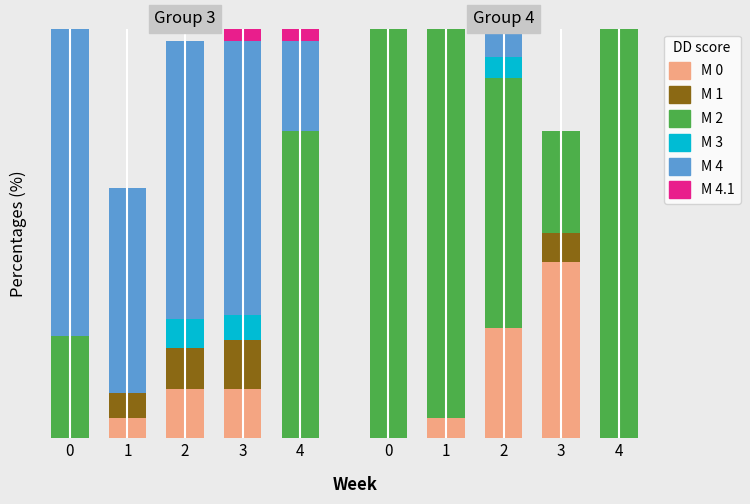

How many categories are shown in the chart?

5